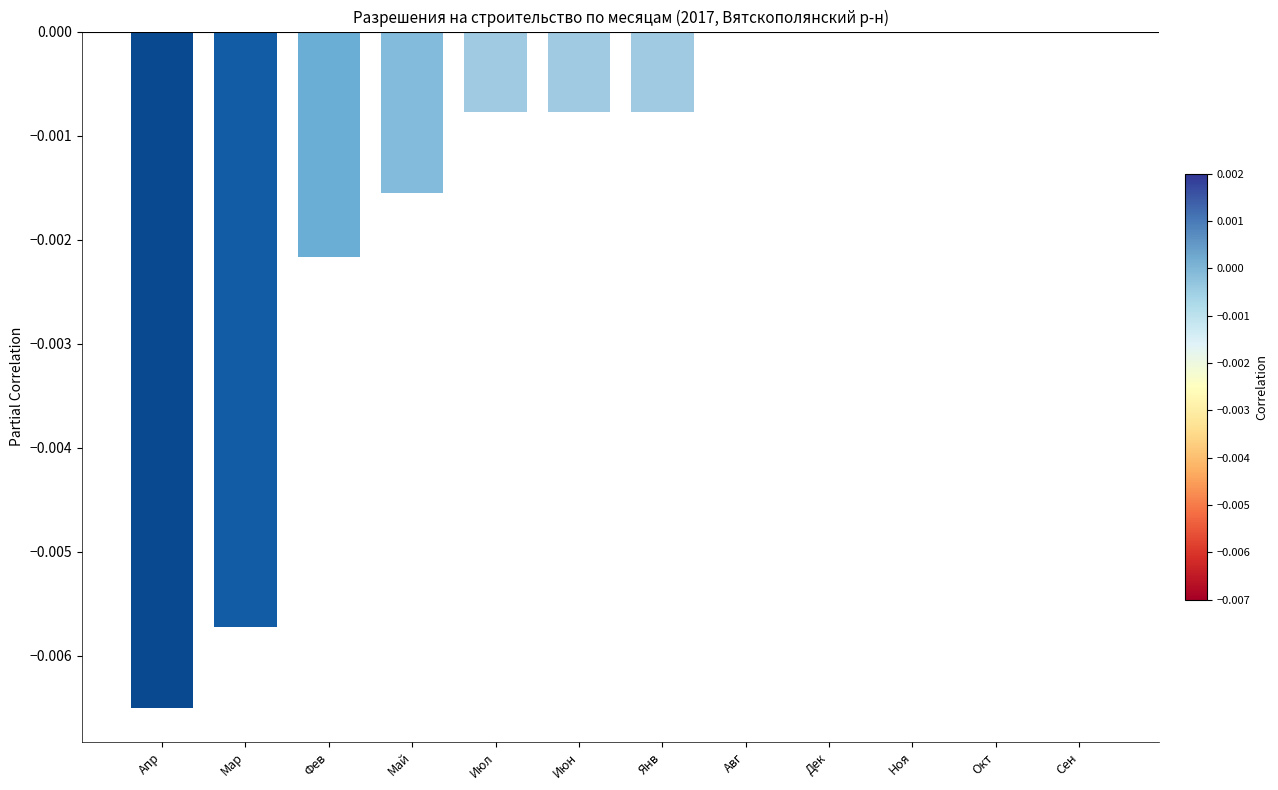

The chart shows a value of 0.0 at Ноя. True or false?

True